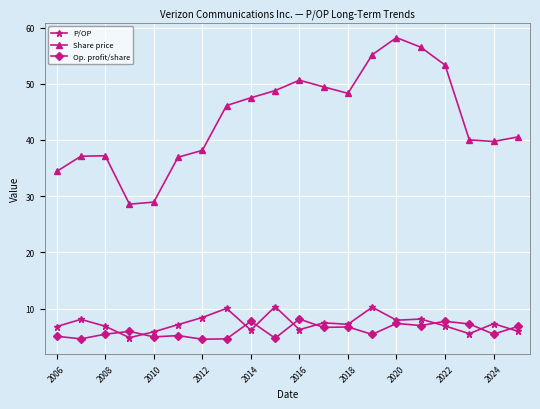

At how many categories does at least one series exceed 32?

18